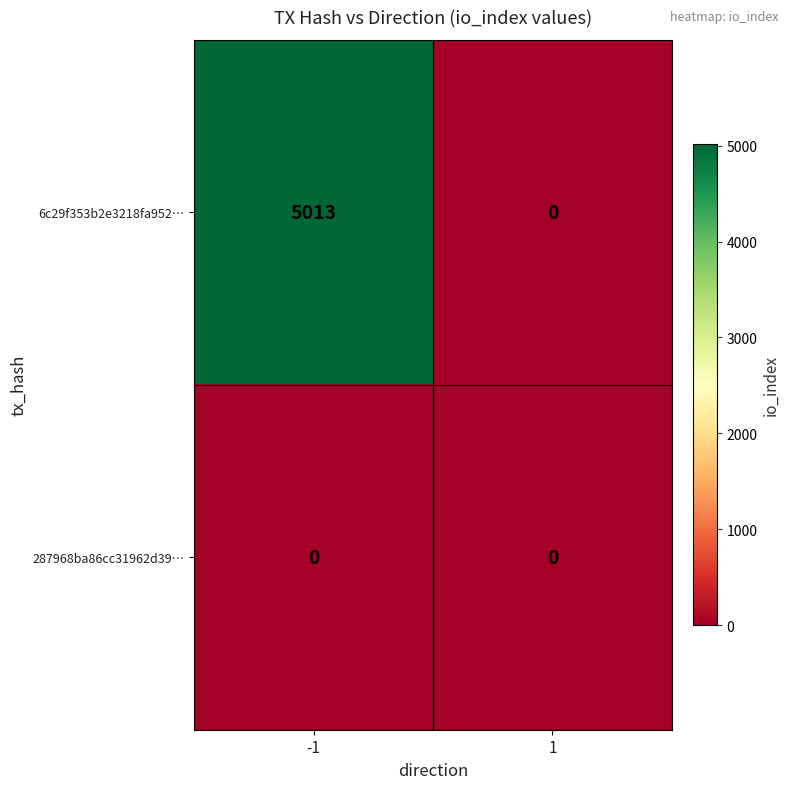

Which series has the largest range (max minus min)?

6c29f353b2e3218fa952…